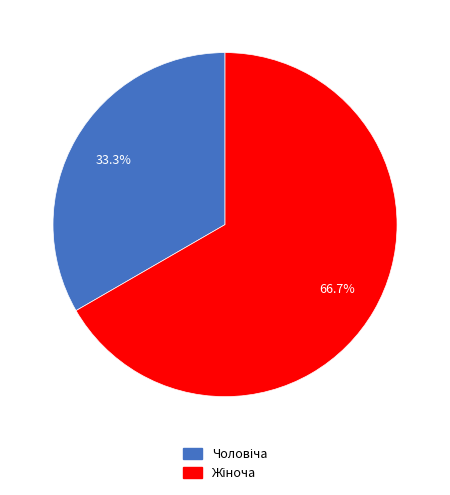

Count the number of slices in the pie.

2